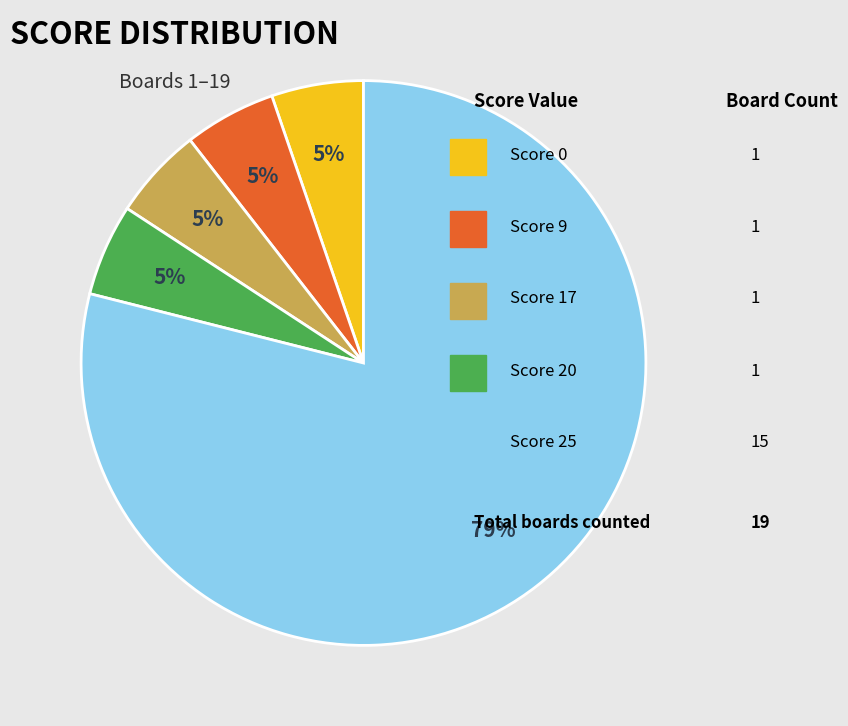

To the nearest percent, what is the average slice percentage?

20%